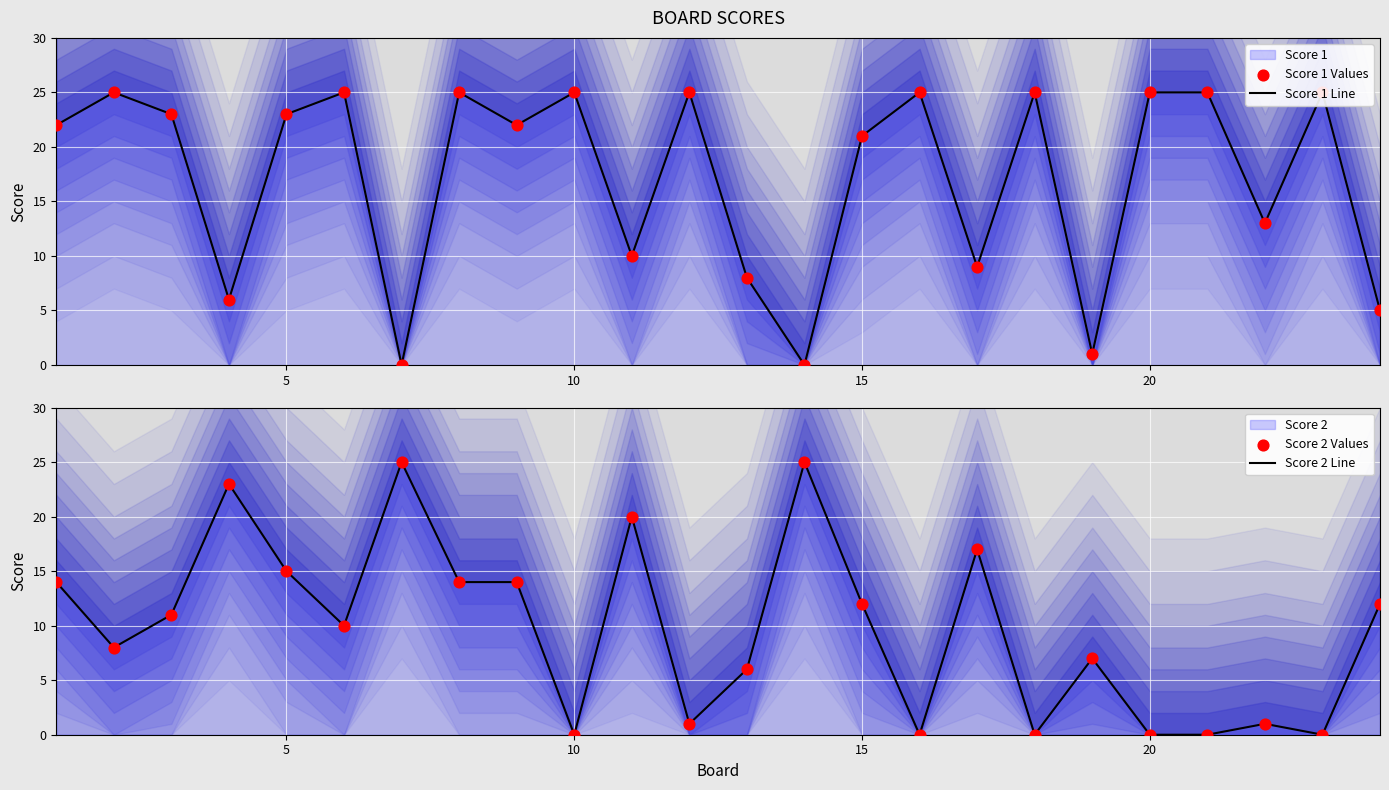

Which series has the largest Y range (max minus min)?

Score 1 Line